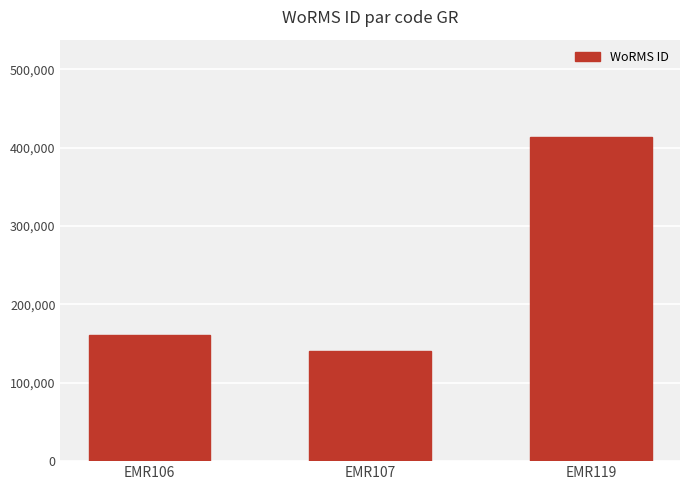

Reading left to right, extract all data points from this chart.

EMR106=160539	EMR107=140735	EMR119=413641